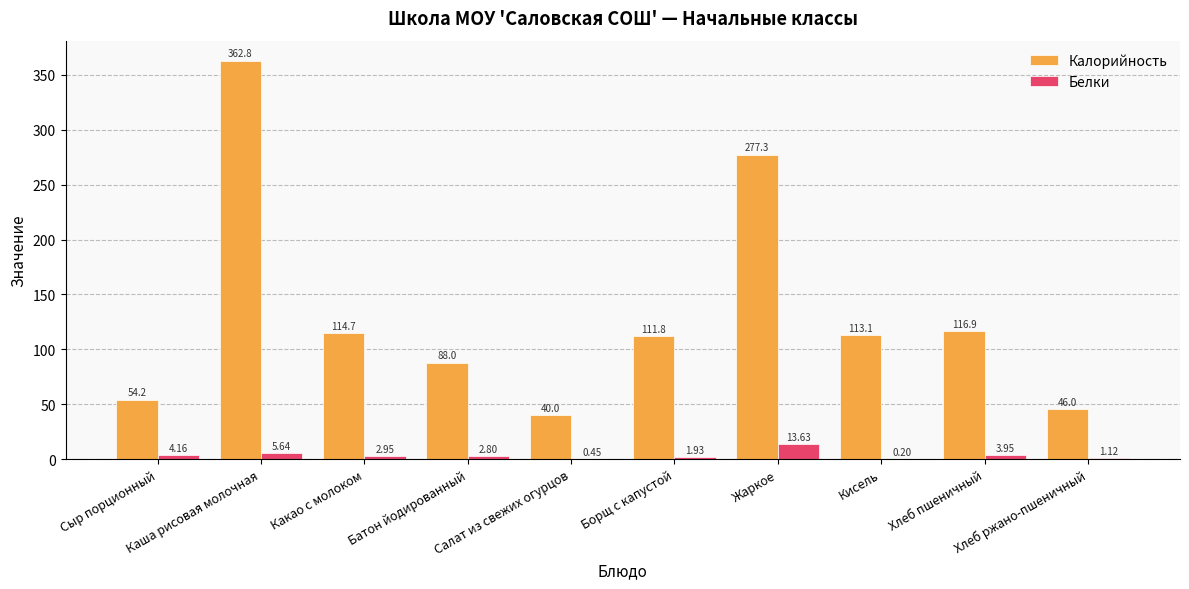

What is the total value across all series at Хлеб ржано-пшеничный?

47.1